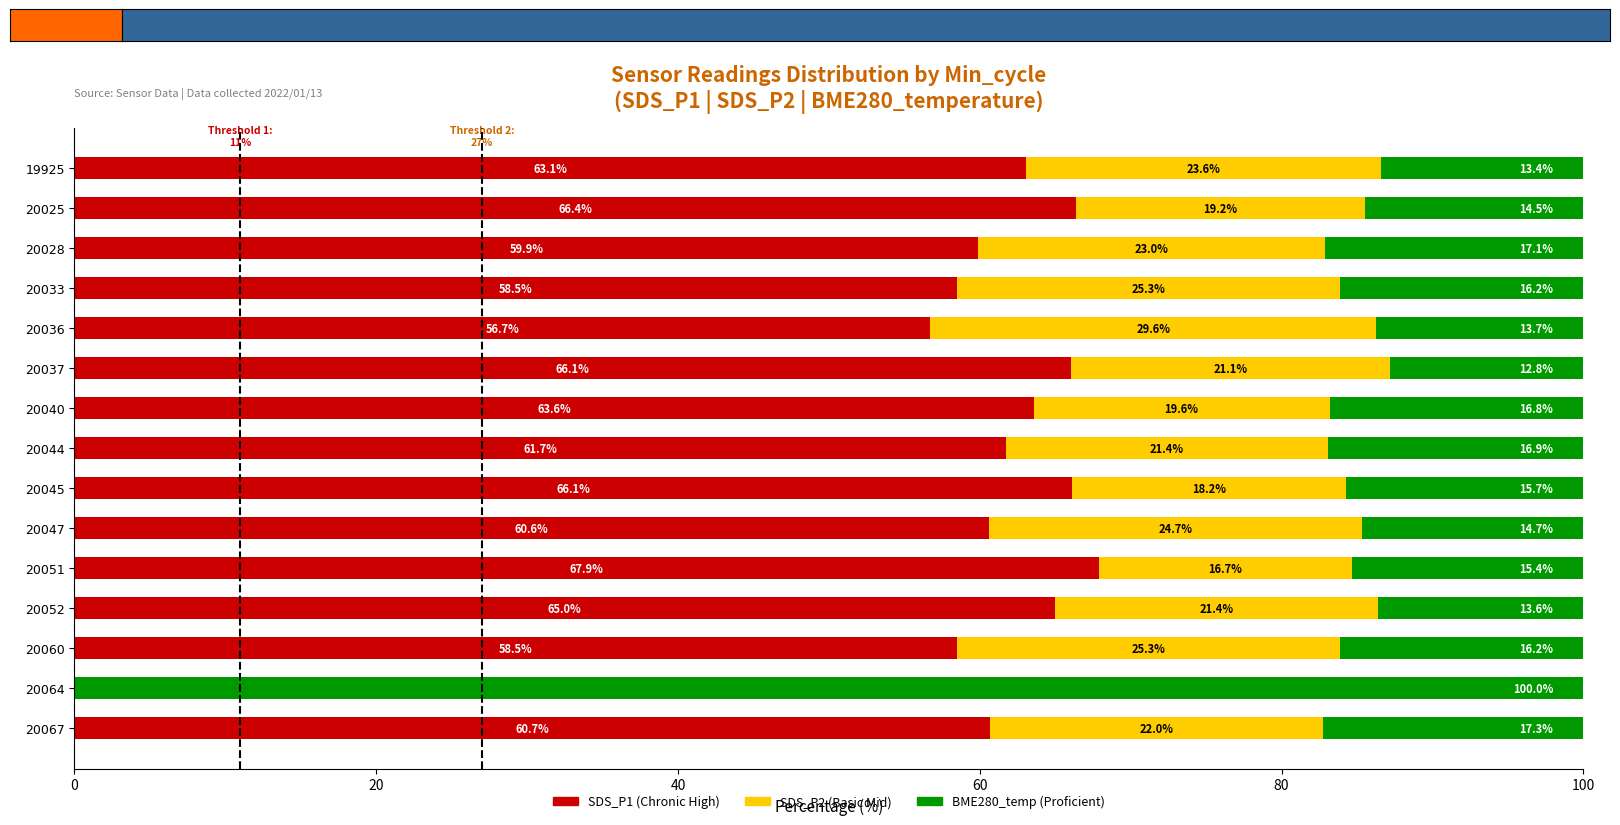

What is the total value across all series at 20047?

100.0